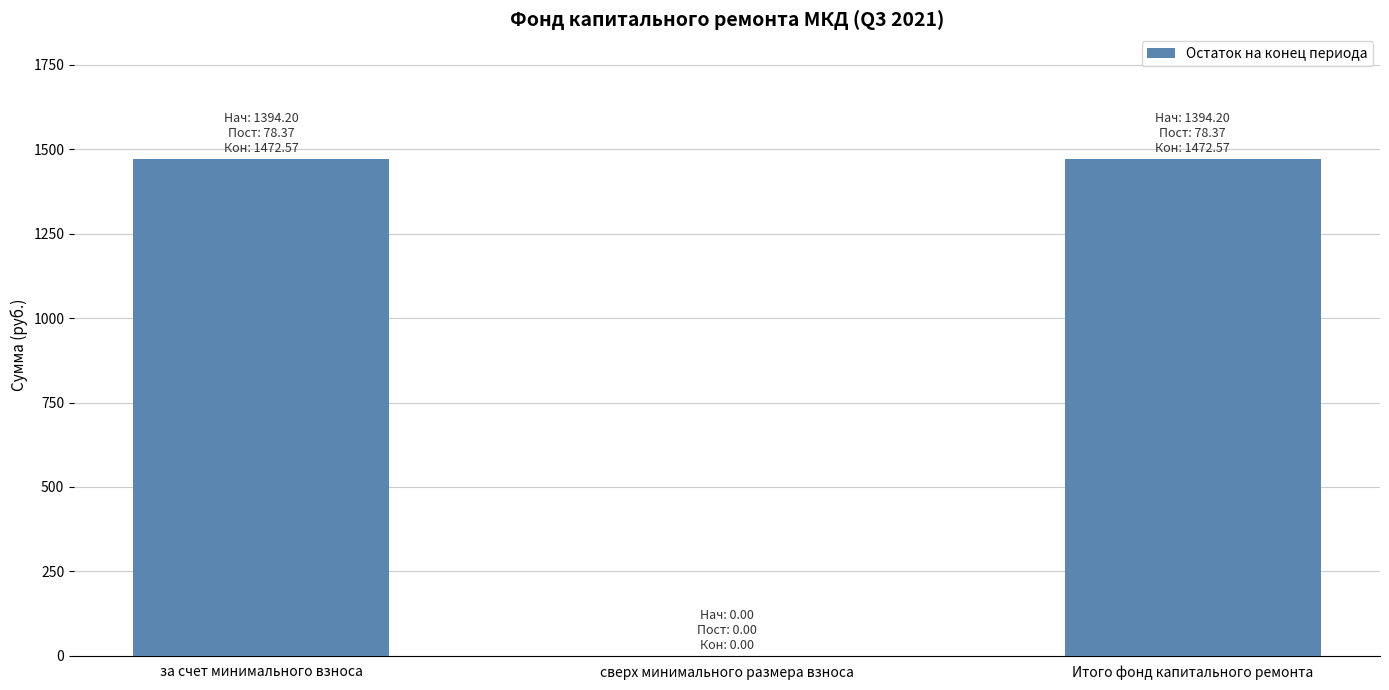

What is the greatest value displayed?

1472.6